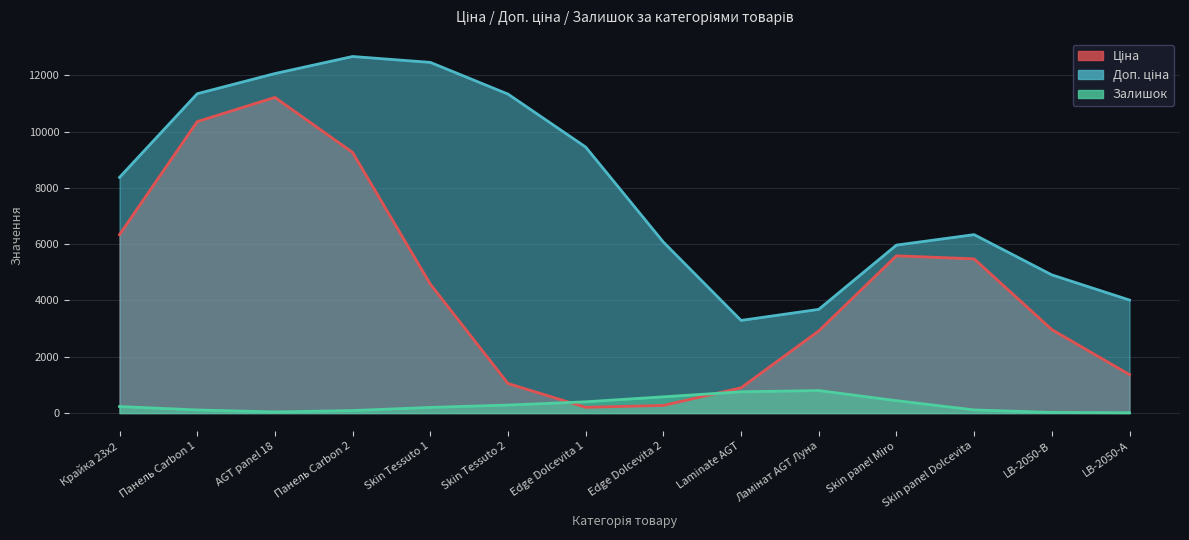

At which category does the chart reach its minimum across all series?

AGT panel 18